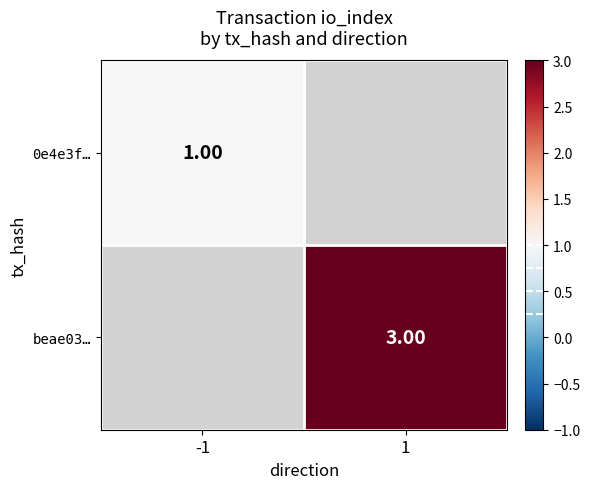

At which label is 0e4e3f… closest to 1?

-1